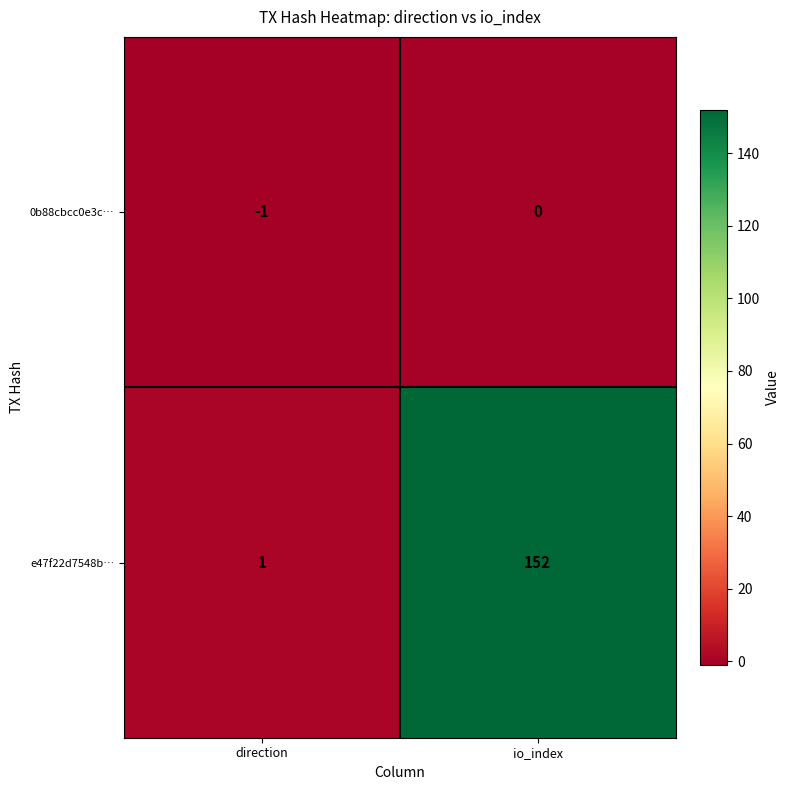

What is the total value across all series at io_index?

152